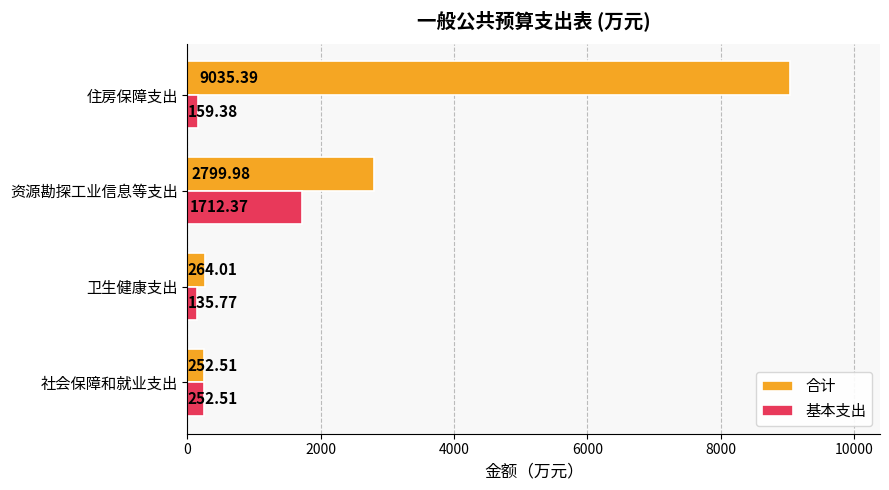

Which series has the largest range (max minus min)?

合计